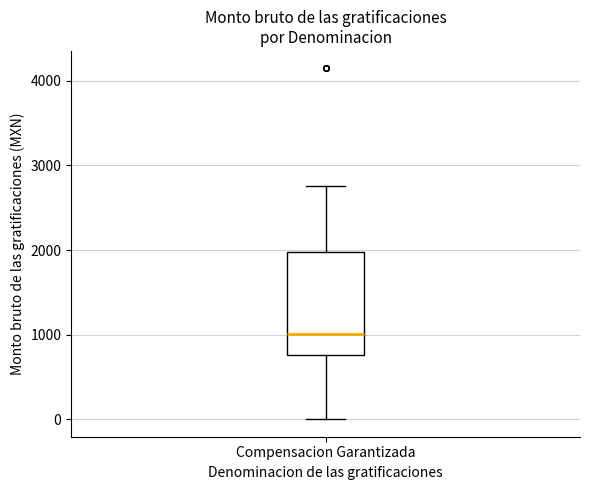

Where is the upper edge of the box for Compensacion Garantizada on the y-axis? The values are not printed on the chart, so give them approximately, as read against the axis.

2000